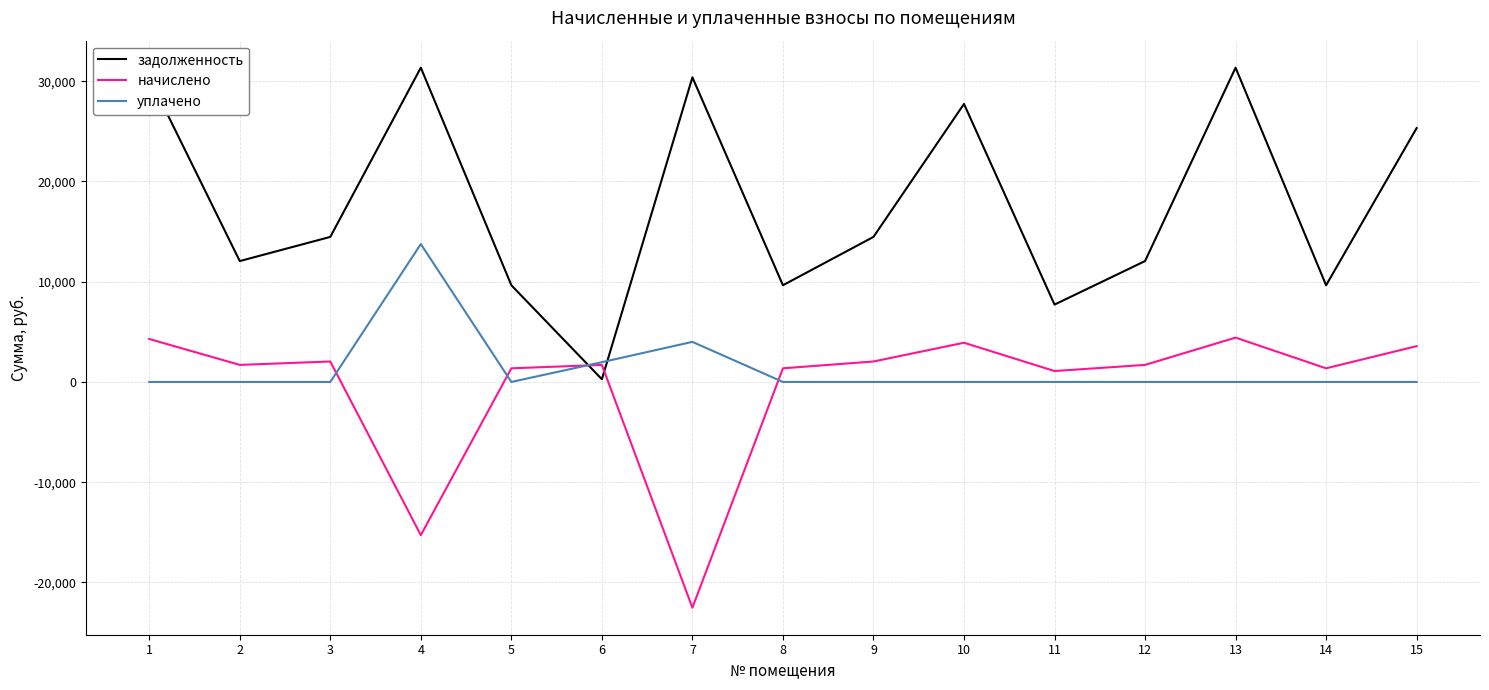

Which series has the widest spread of values?

задолженность